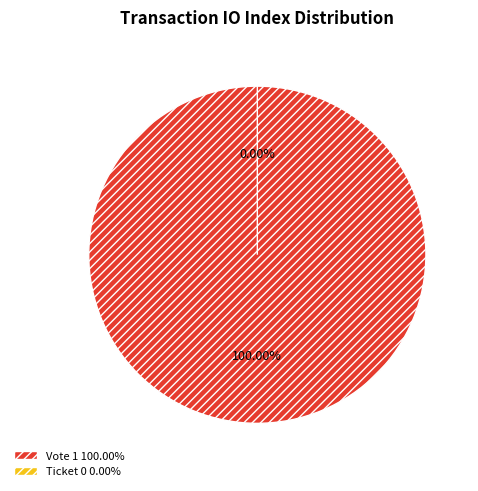

How many segments does this pie chart have?

2